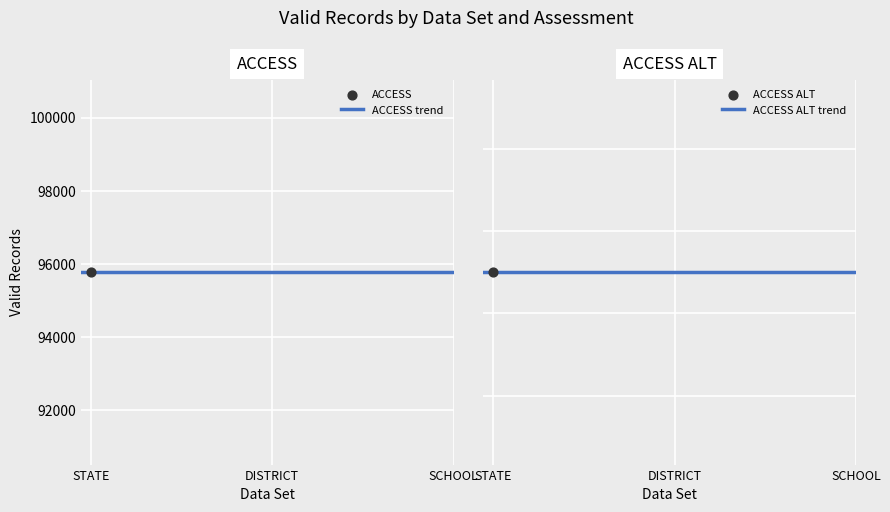

At which category is the sum across all series the highest?

STATE